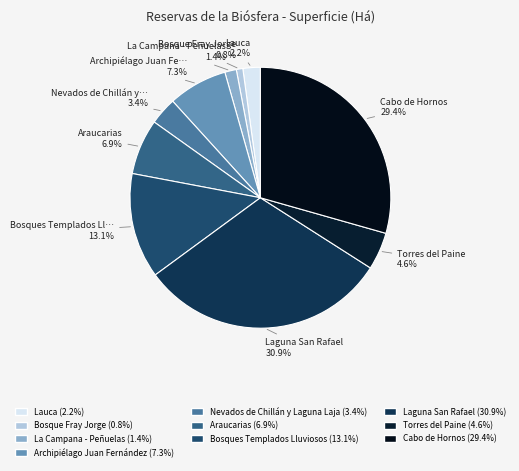

Which category has the biggest portion of the pie?

Laguna San Rafael